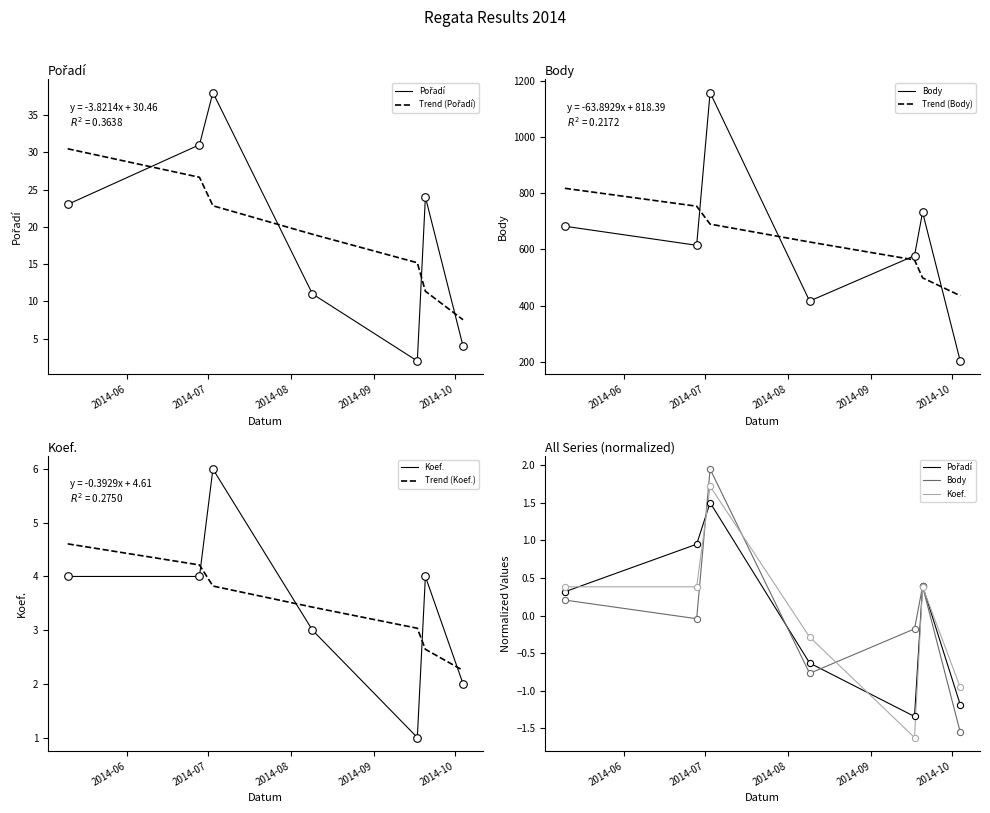

Which series reaches the minimum Y coordinate?

Koef.